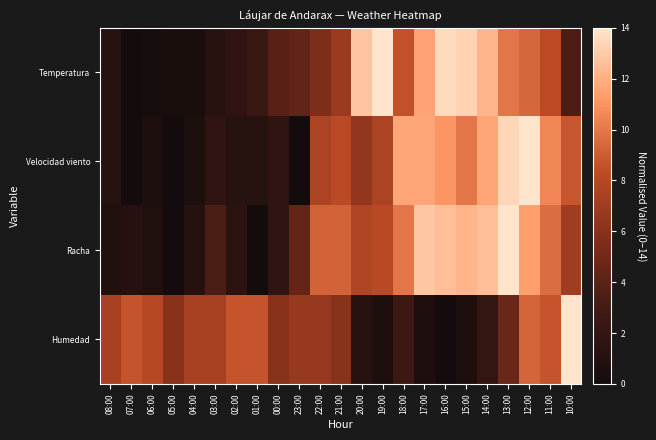

At which category is the sum across all series the highest?

12:00